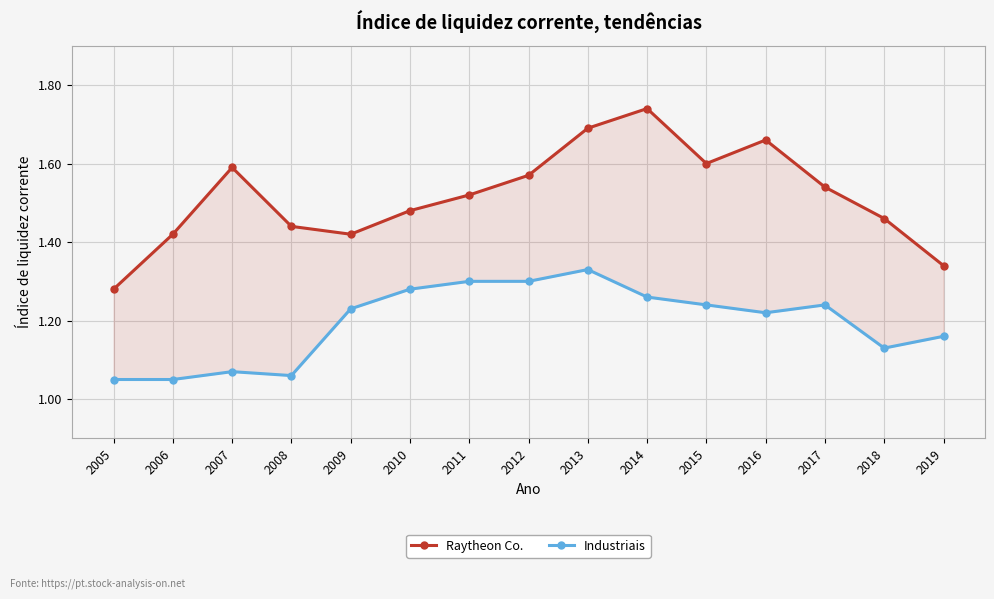

What is the maximum value for Industriais?

1.3